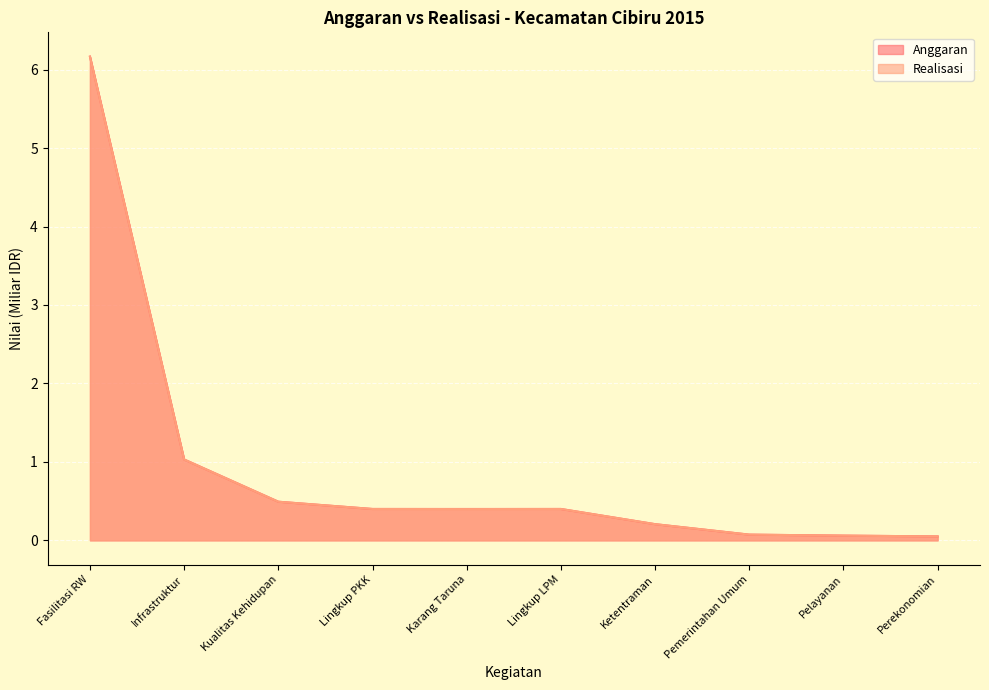

What is the difference between the maximum and minimum values in the Realisasi series?

6.1